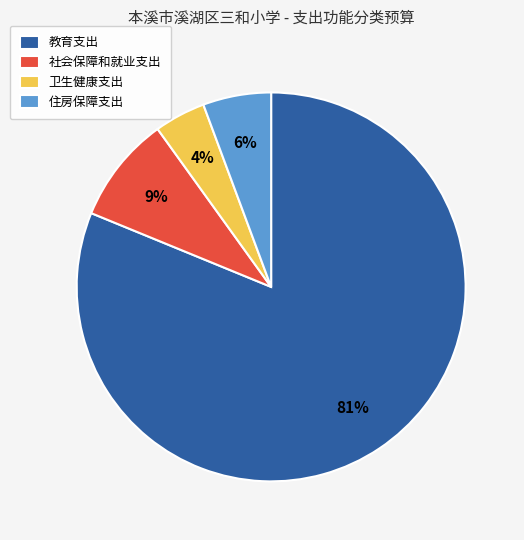

What is the largest slice in the pie chart?

教育支出